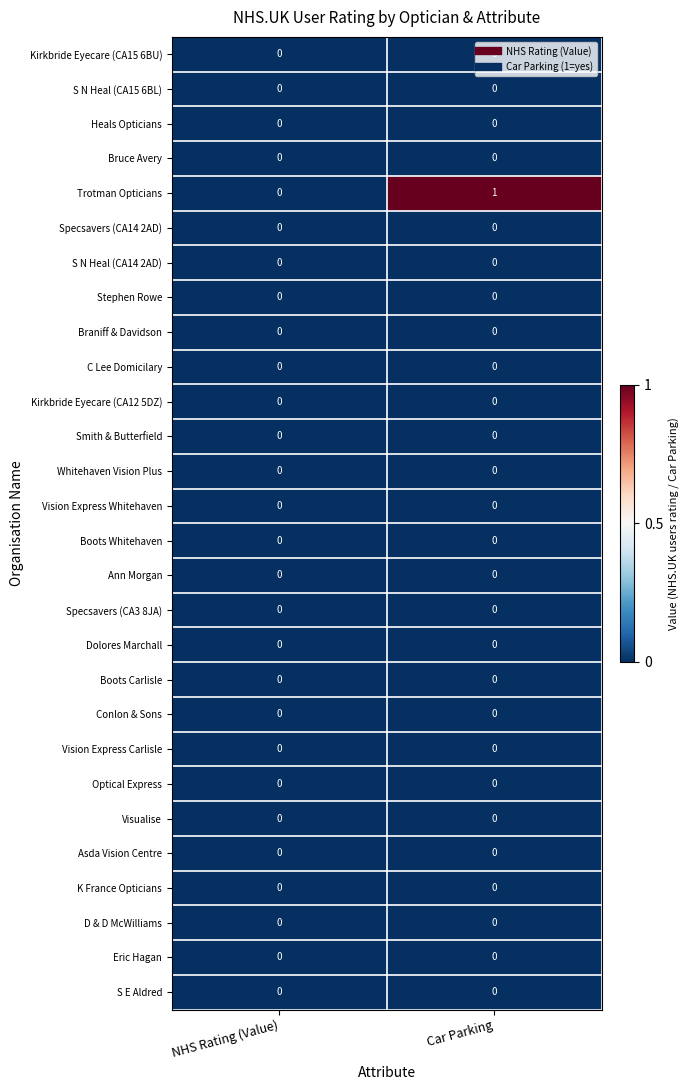

At which category is the sum across all series the highest?

Car Parking